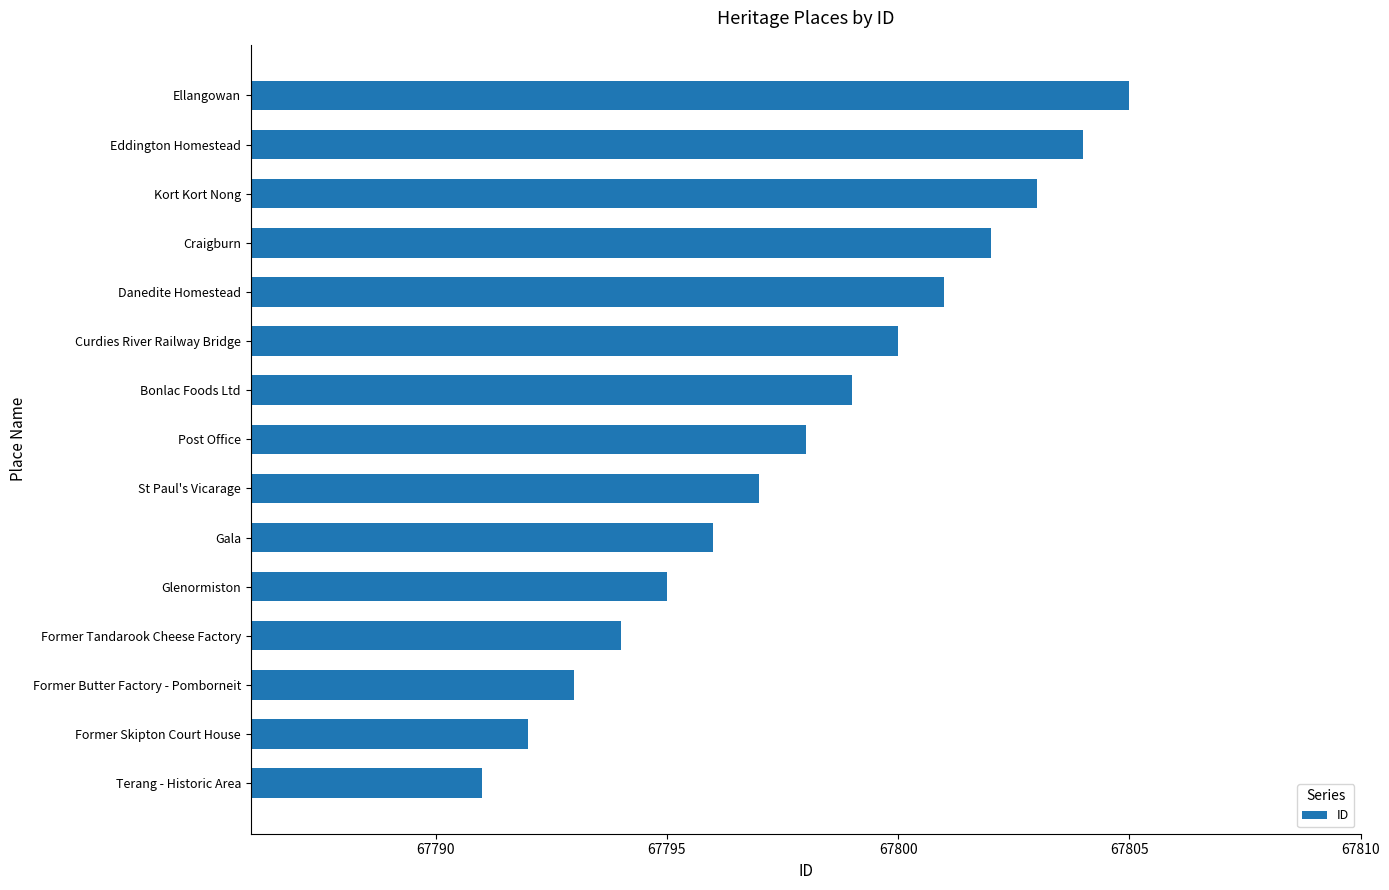

Does the chart contain any negative values?

No